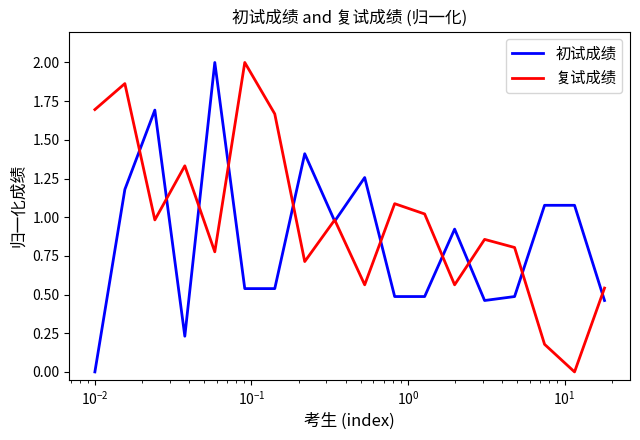

Which series has the largest total across all categories?

复试成绩